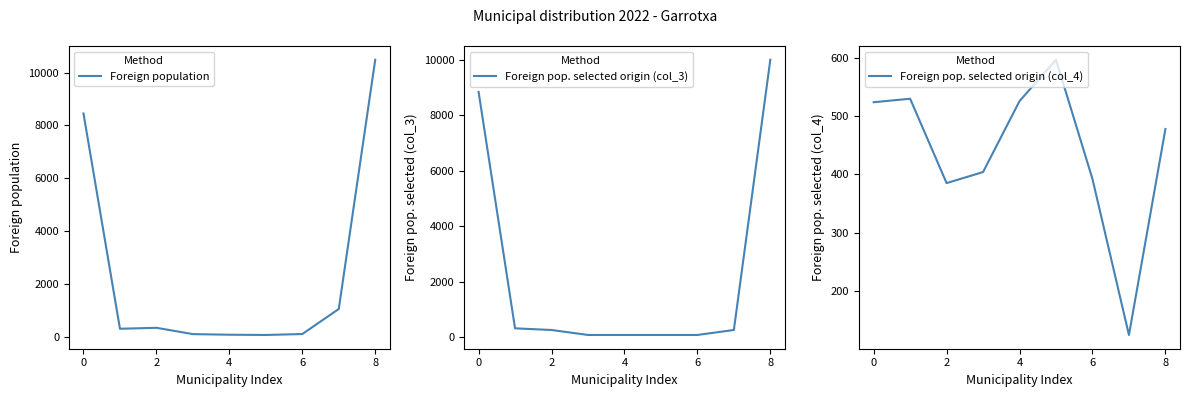

How many values in the Foreign population series are below 302?

4